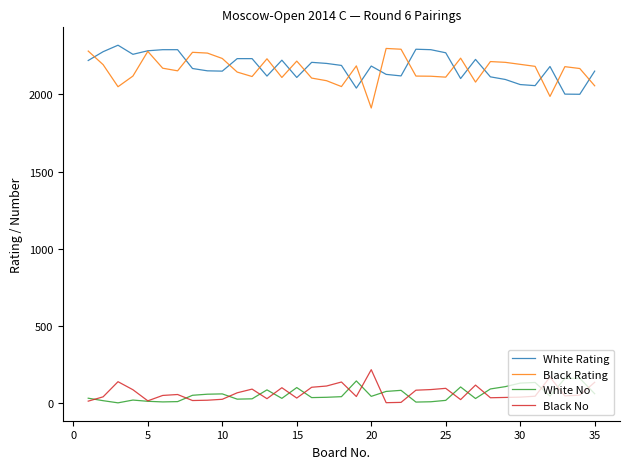

What is the maximum value for Black Rating?

2298